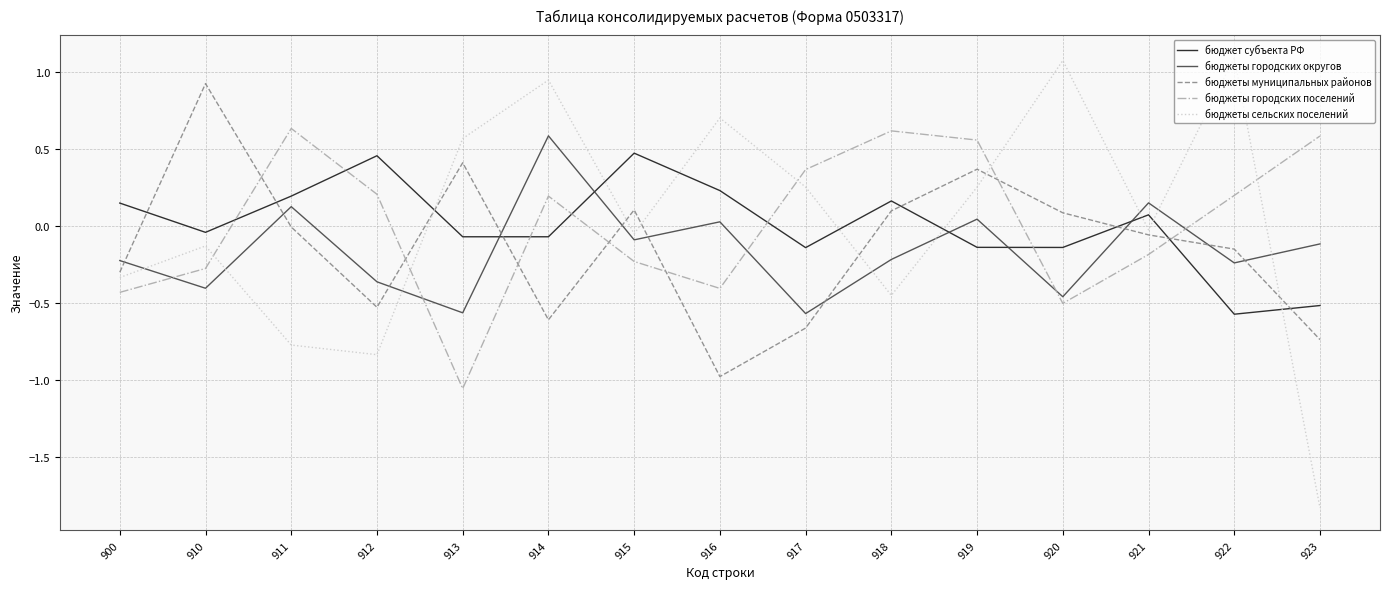

At which category does бюджеты городских округов reach its first local valley?

910